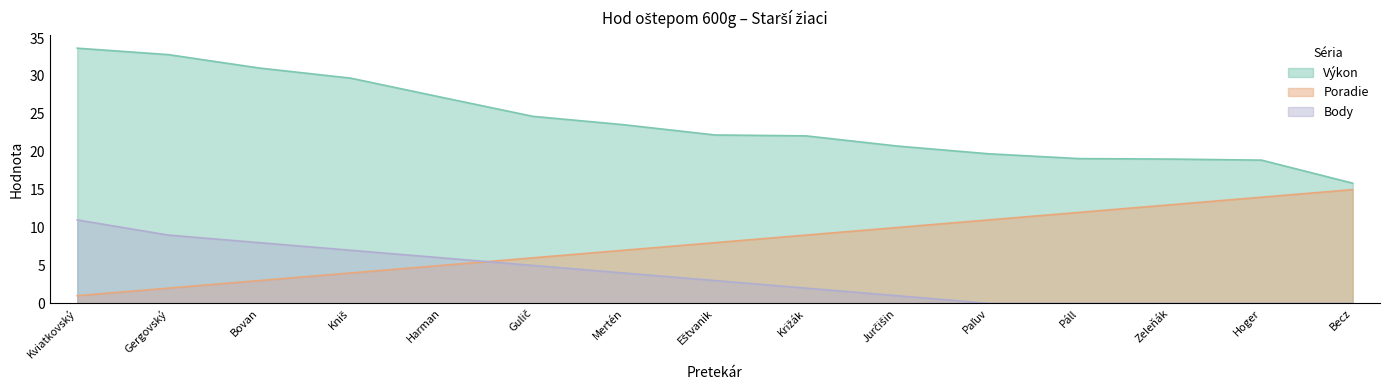

True or false: Body has more than 2 points higher than both neighbors.

False